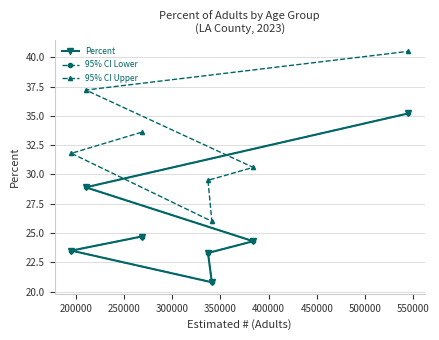

What is the difference between the 95% CI Upper values at 300000 and 200000?

2.3